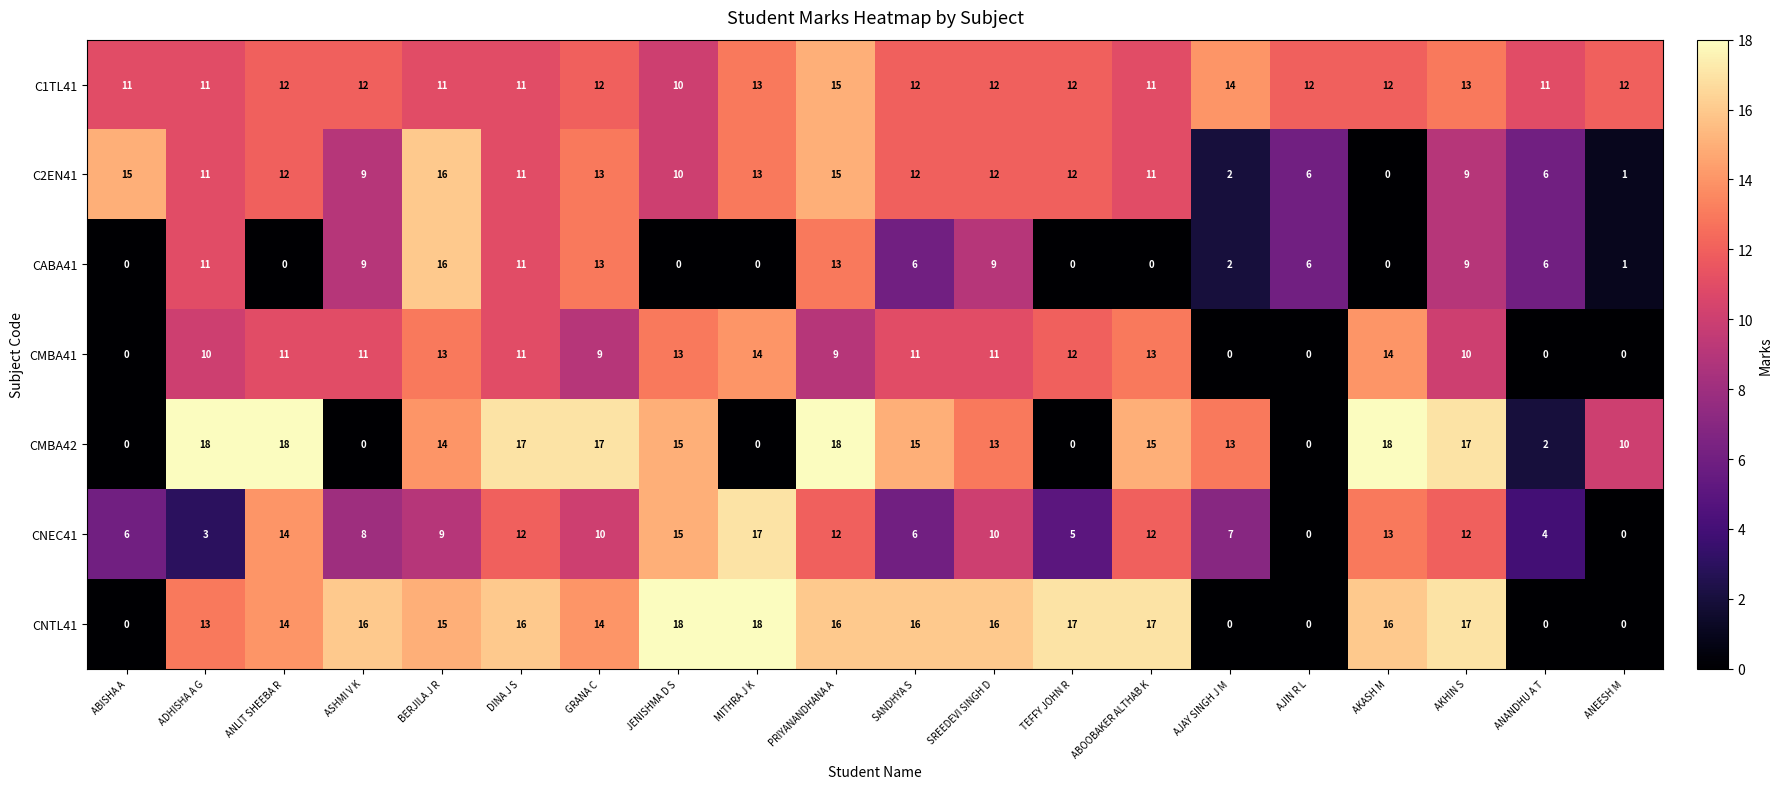

What is the total value across all series at ABISHA A?

32